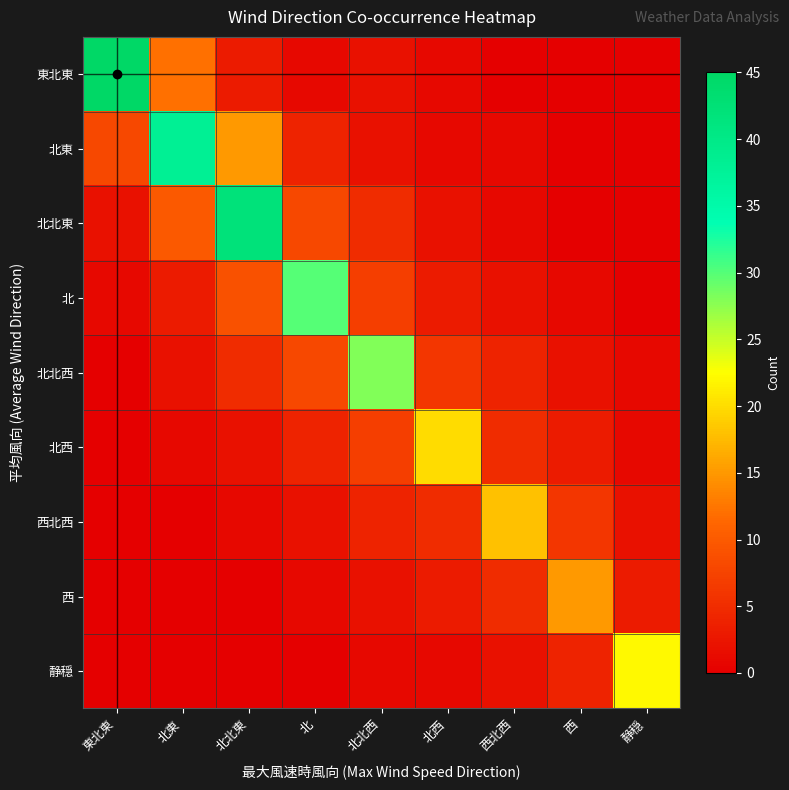

Rank the series by their maximum value, from lowest to highest.

西, 西北西, 北西, 静穏, 北北西, 北, 北東, 北北東, 東北東